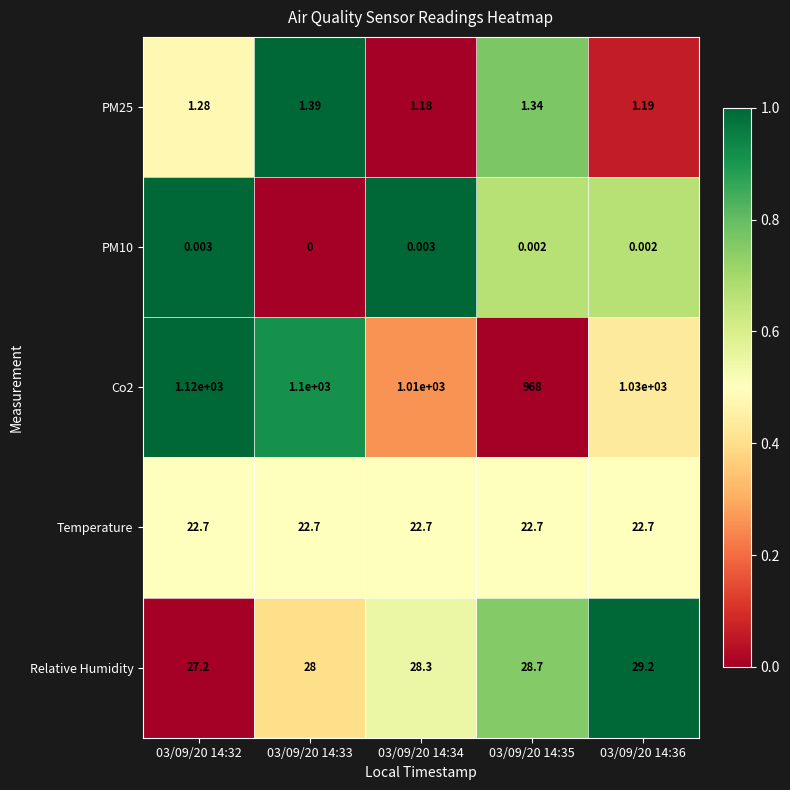

Which series has the largest range (max minus min)?

Co2